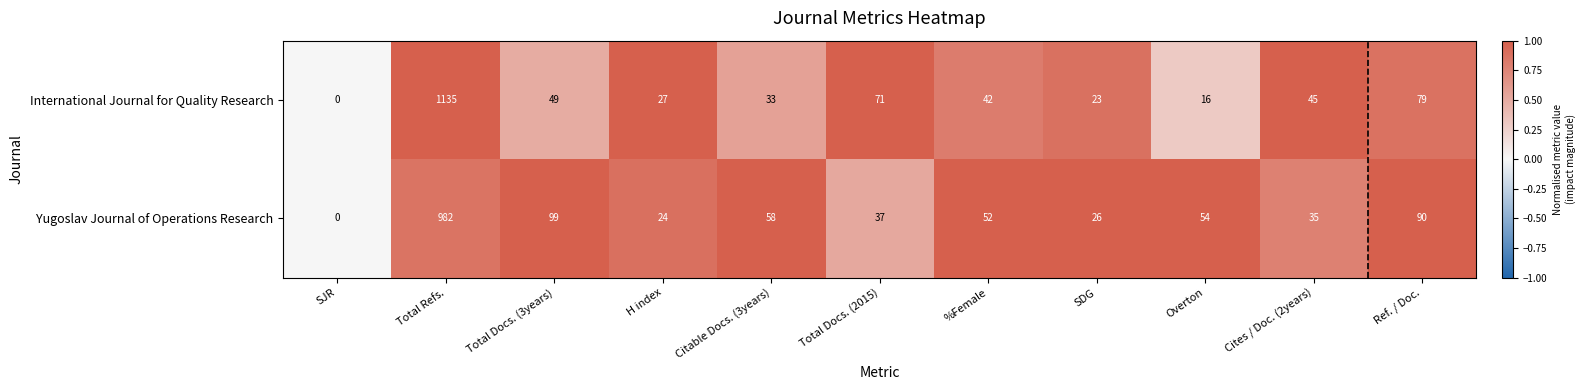

Reading left to right, extract all data points from this chart.

International Journal for Quality Research: 0	1135	49	27	33	71	42	23	16	45	79
Yugoslav Journal of Operations Research: 0	982	99	24	58	37	52	26	54	35	90